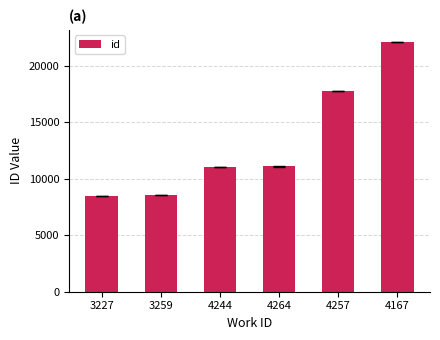

What is the minimum value shown in the chart?

8475.0